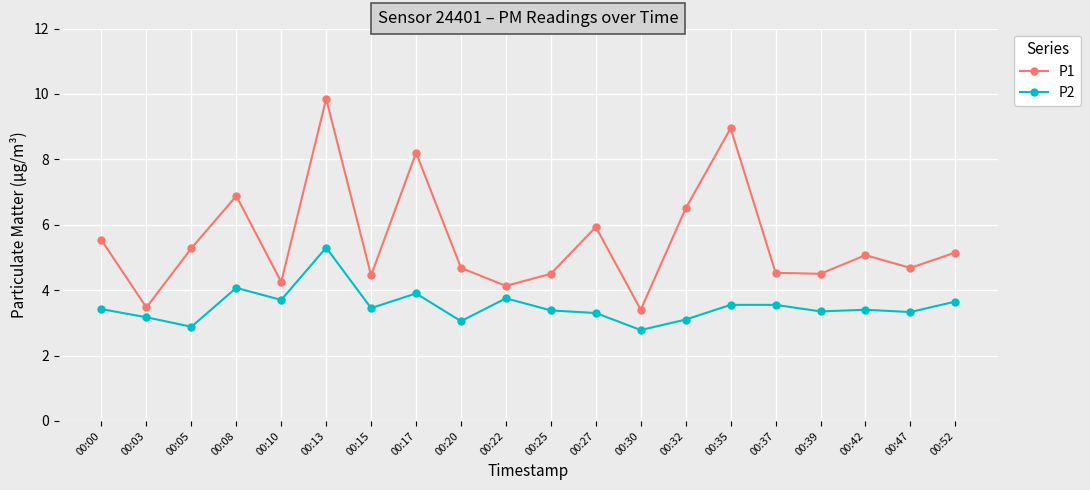

Rank the series by their maximum value, from highest to lowest.

P1, P2